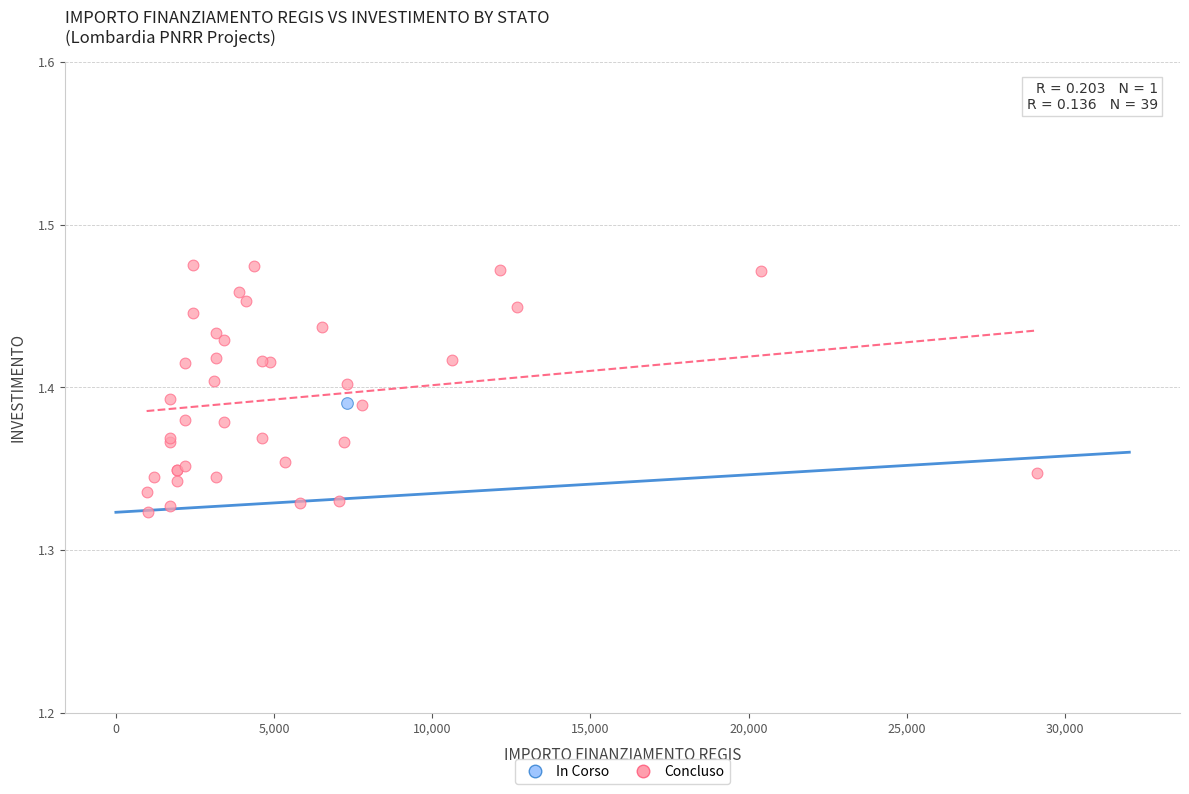

What are all the series names shown in the legend?

In Corso, Concluso